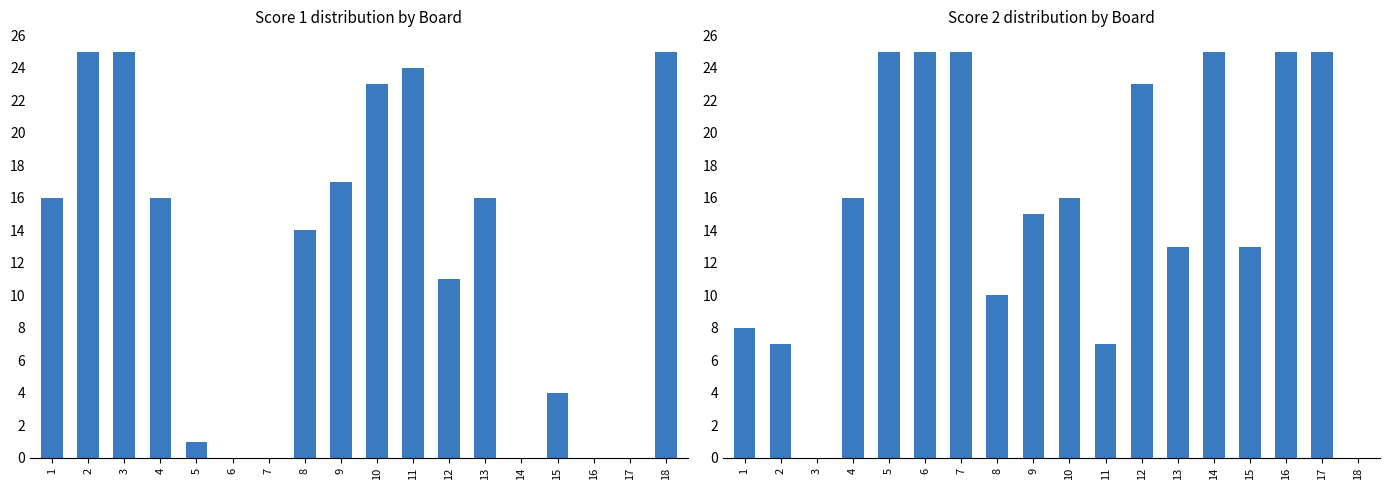

How many data points in Score 2 are less than 16?

9